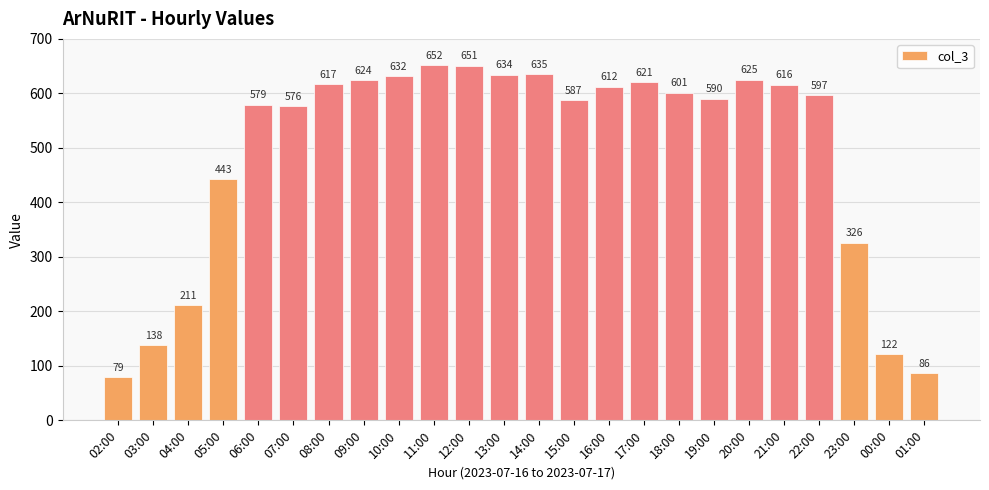

What is the sum of the values at 16:00 and 01:00?

698